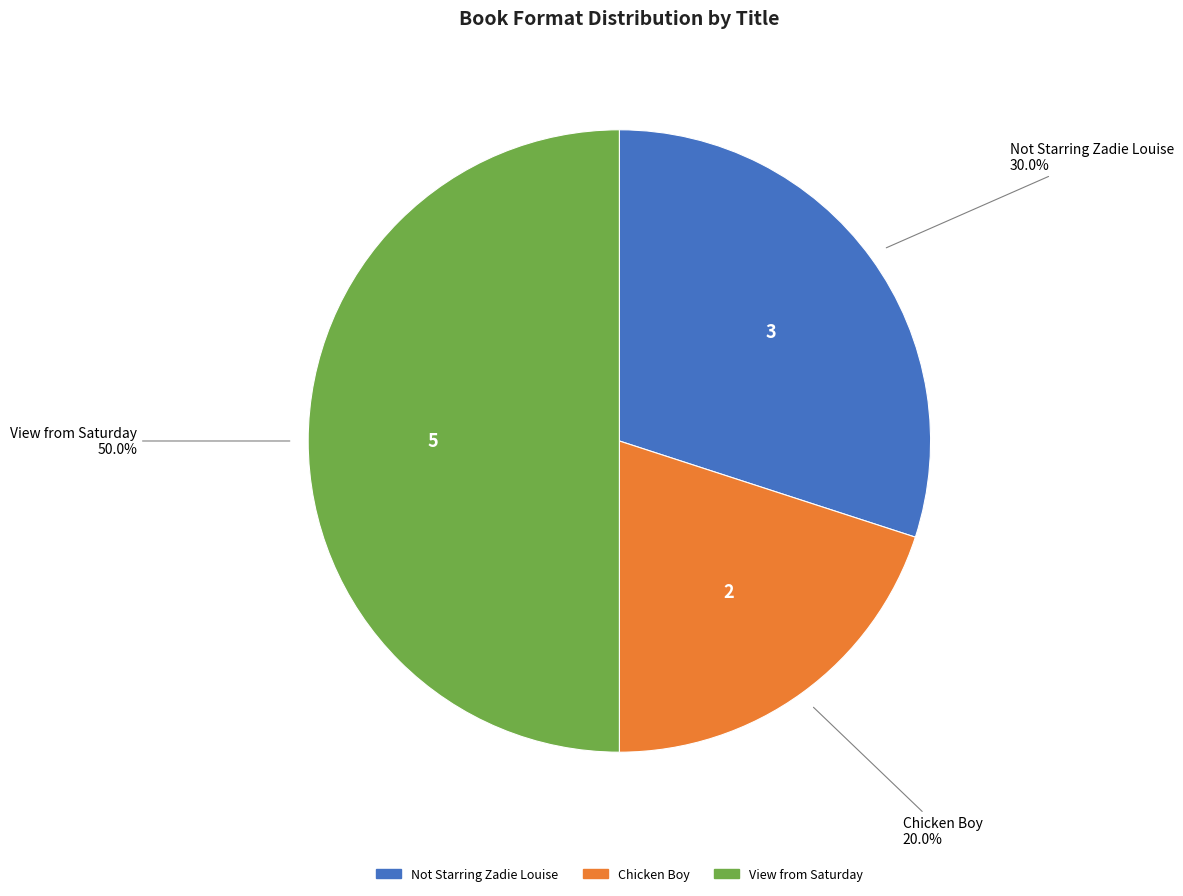

To the nearest percent, what portion does Chicken Boy represent?

20%